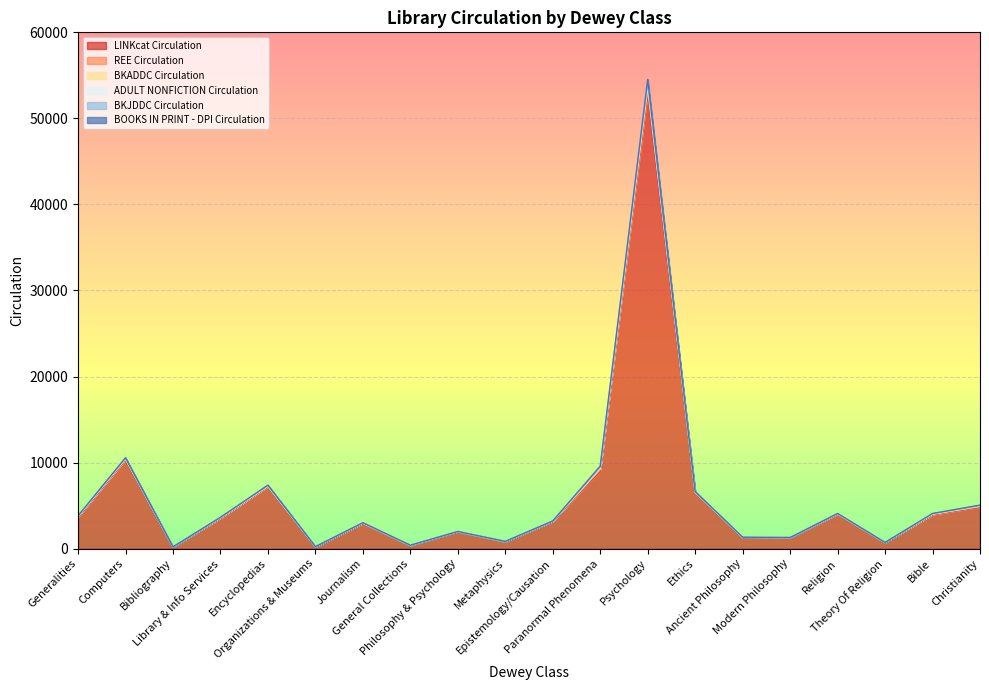

How many data points does each series have?

20